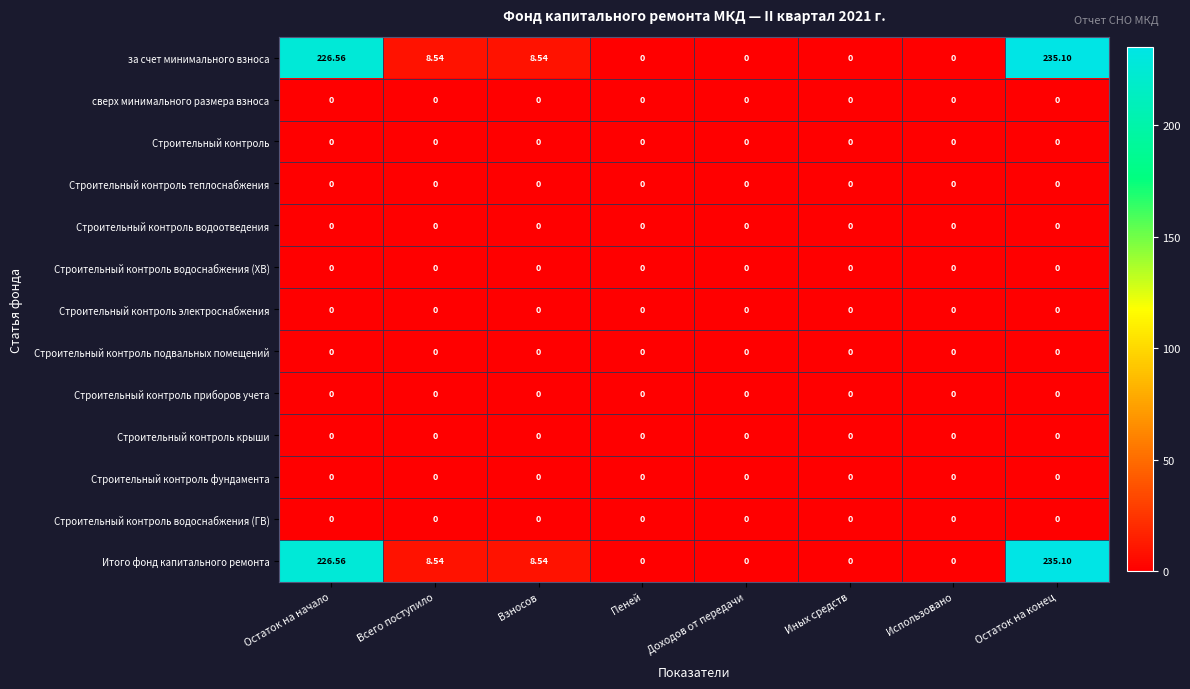

Count the number of data series in this chart.

13